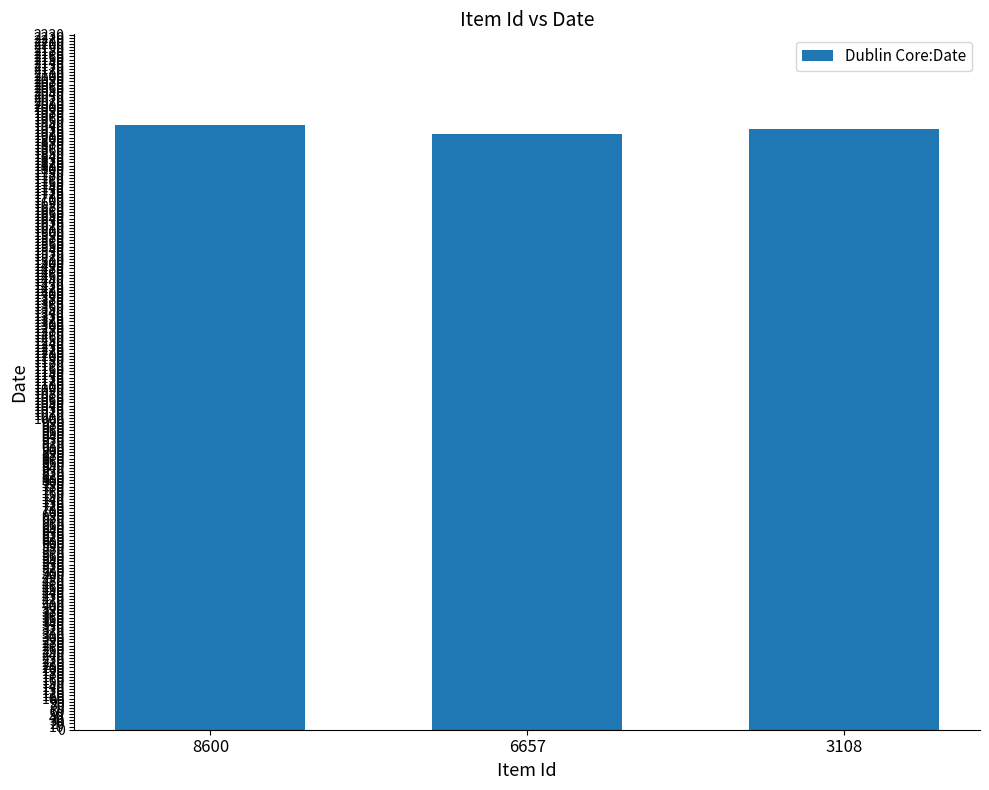

The value at 6657 is 1912. True or false?

True